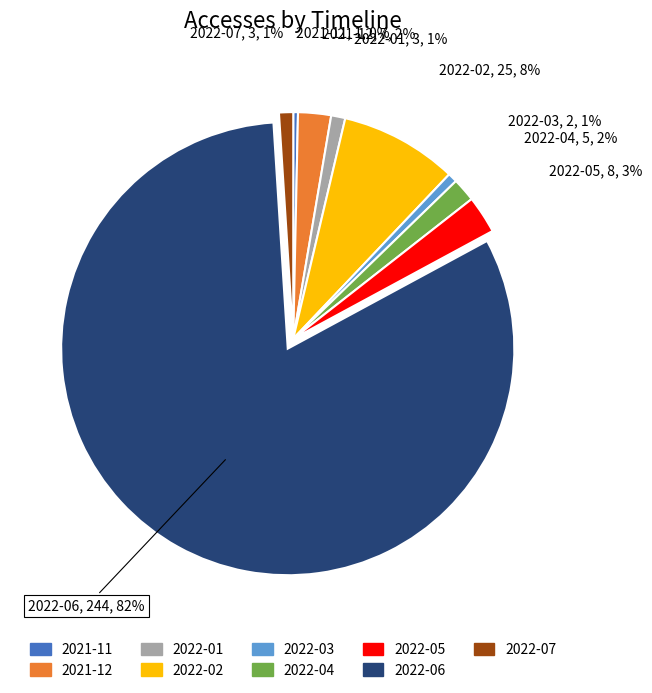

Which has a higher value, 2022-05 or 2022-07?

2022-05